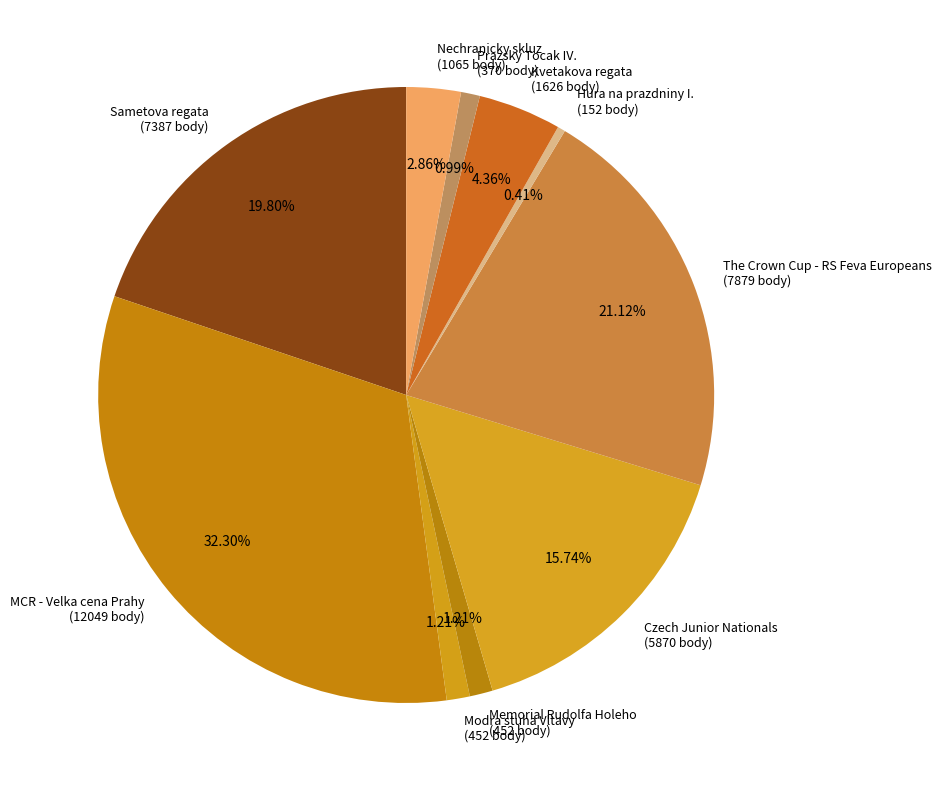

Between Sametova regata (7387 body) and Prazsky Tocak IV. (370 body), which is larger?

Sametova regata (7387 body)